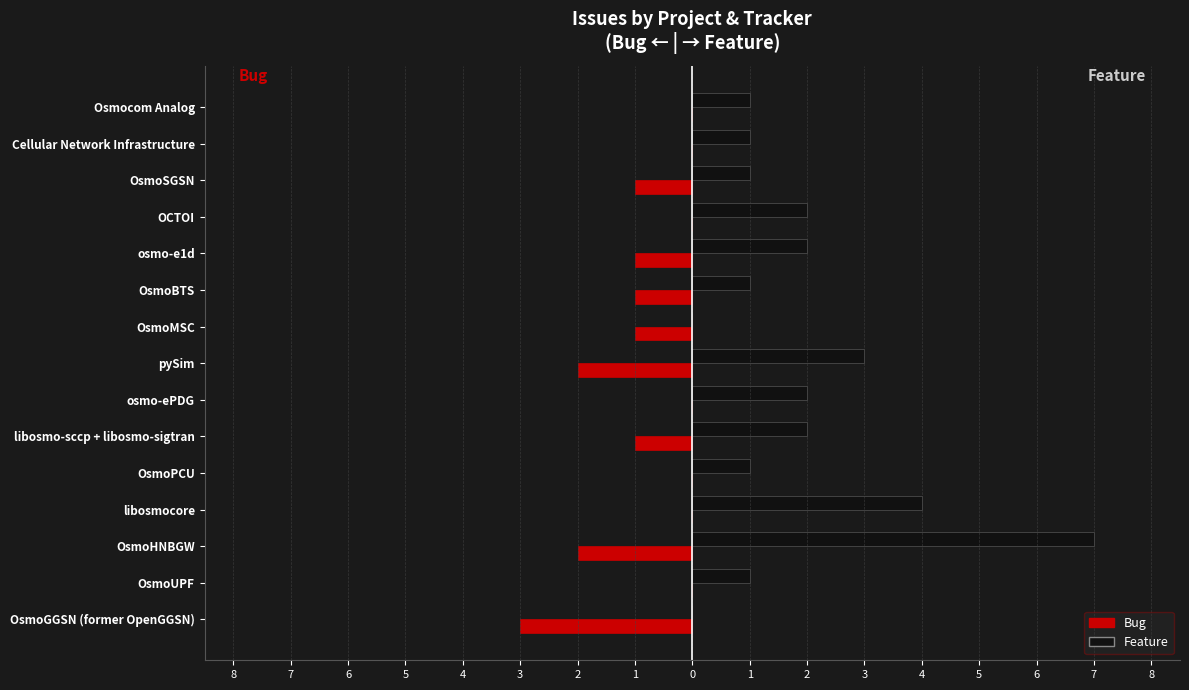

What are all the series names shown in the legend?

Bug, Feature